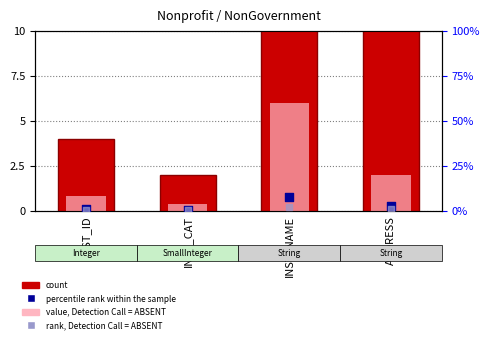

What is the total value across all series at INST_CAT?

3.0